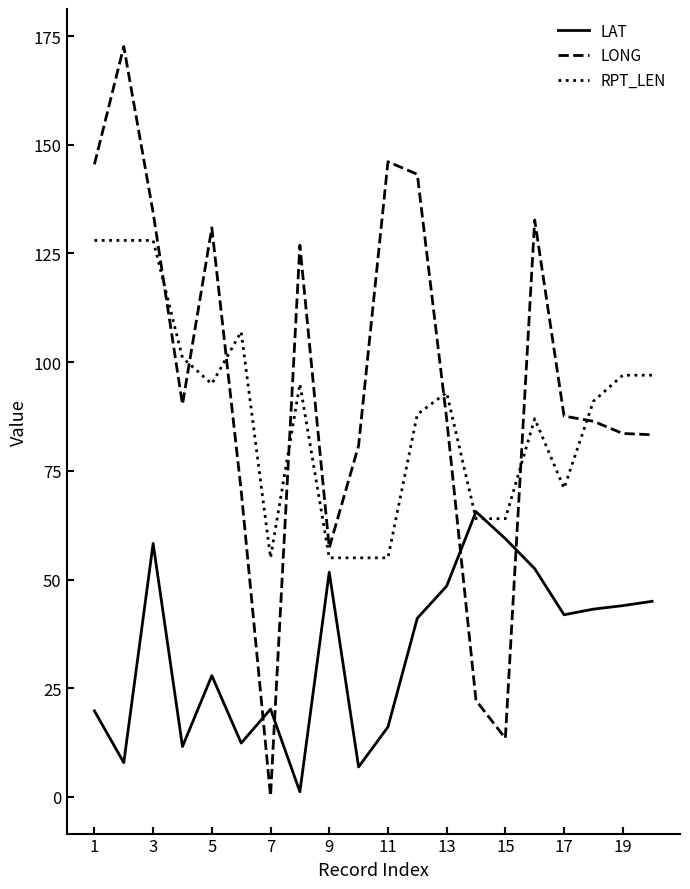

Rank the series by their maximum value, from lowest to highest.

LAT, RPT_LEN, LONG